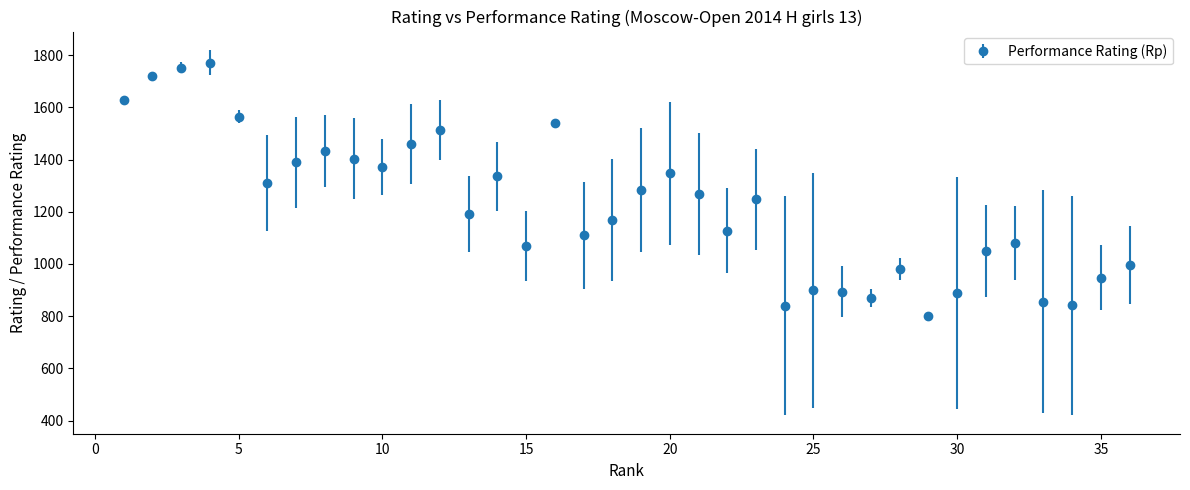

What is the sum of all values?

43944